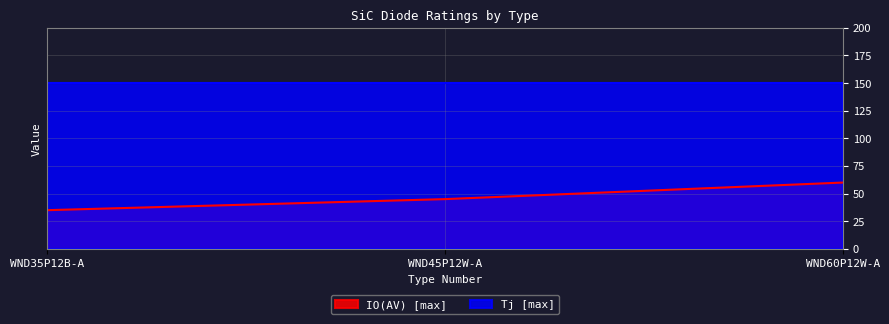

List the labels in order of value, largest first.

WND60P12W-A, WND45P12W-A, WND35P12B-A